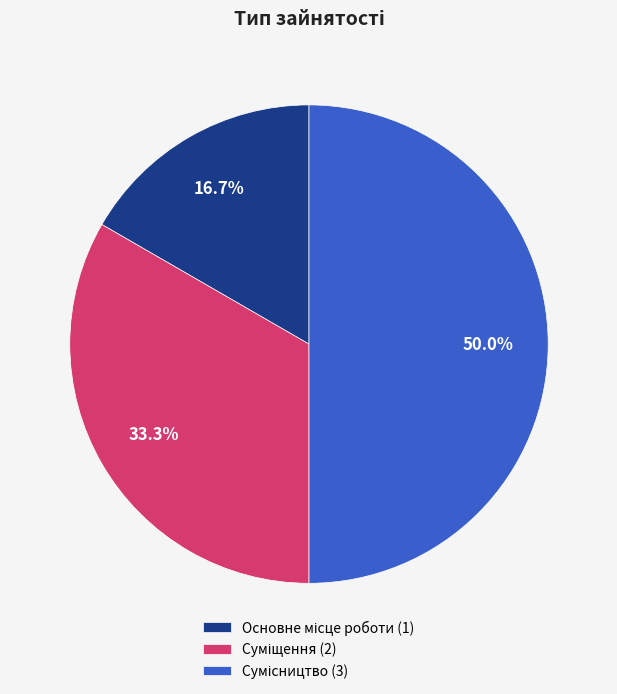

To the nearest percent, what is the difference between the largest and smallest slice percentages?

33%